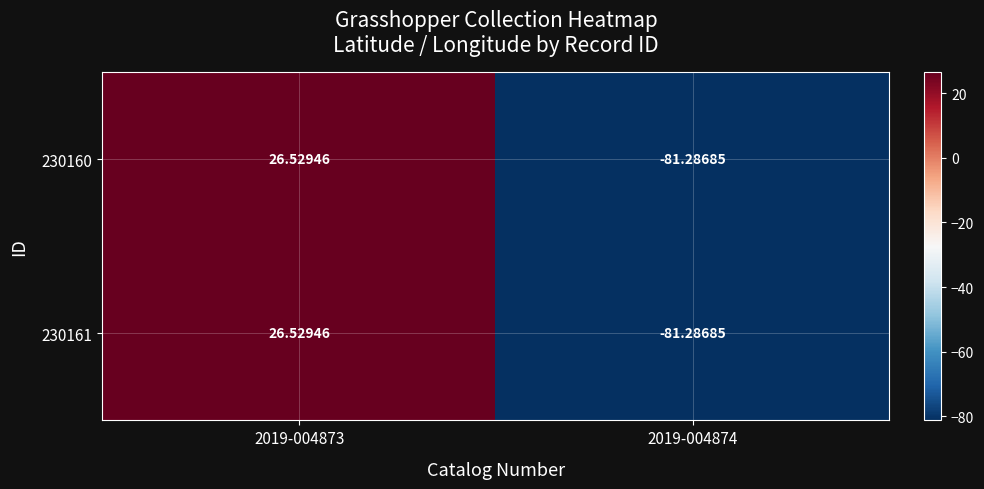

How many data points does each series have?

2